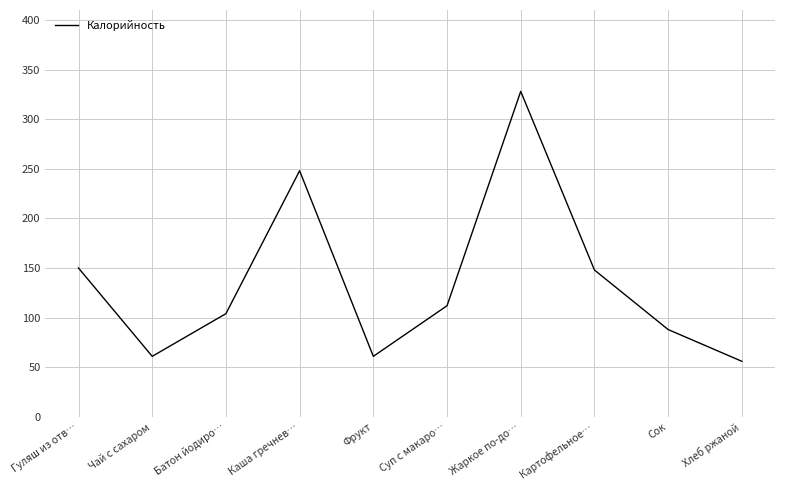

At which label does the data first exceed 112?

Гуляш из отв…